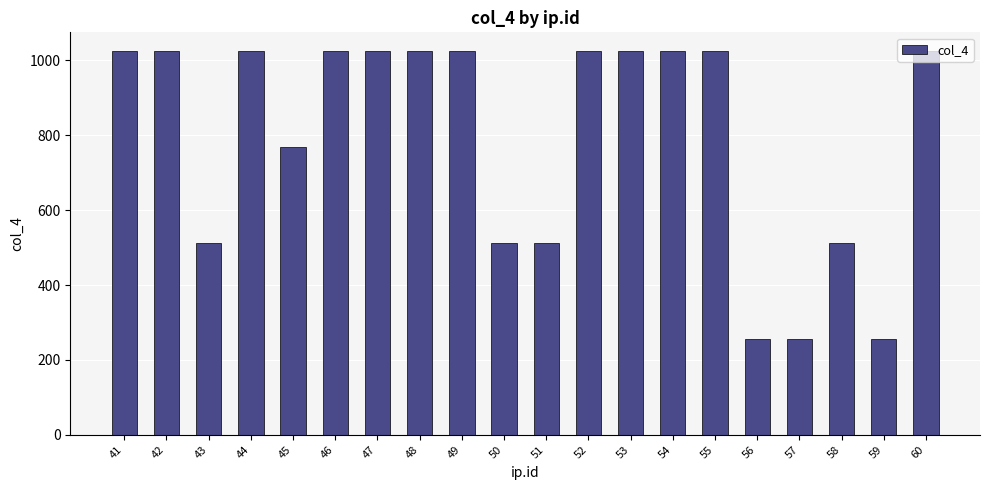

What is the minimum value shown in the chart?

256